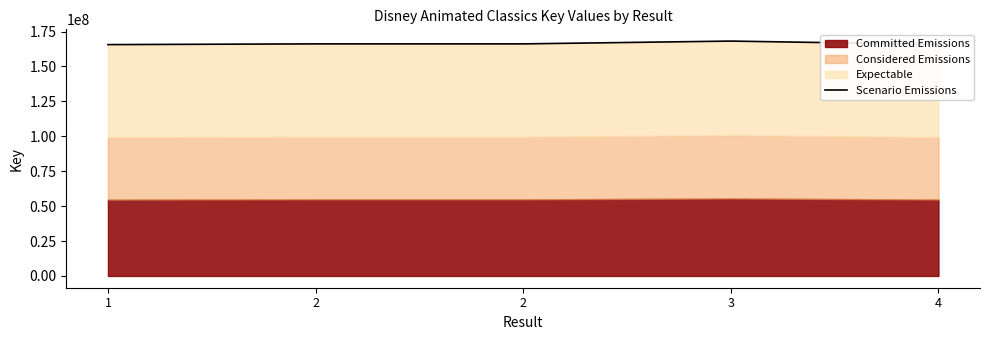

Does the chart display data point markers on the line(s)?

No